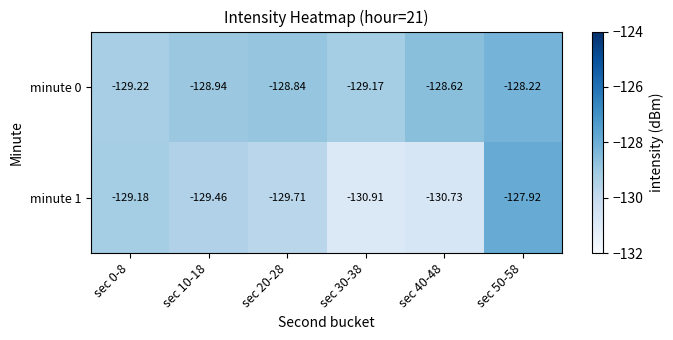

At which category is the sum across all series the highest?

sec 50-58